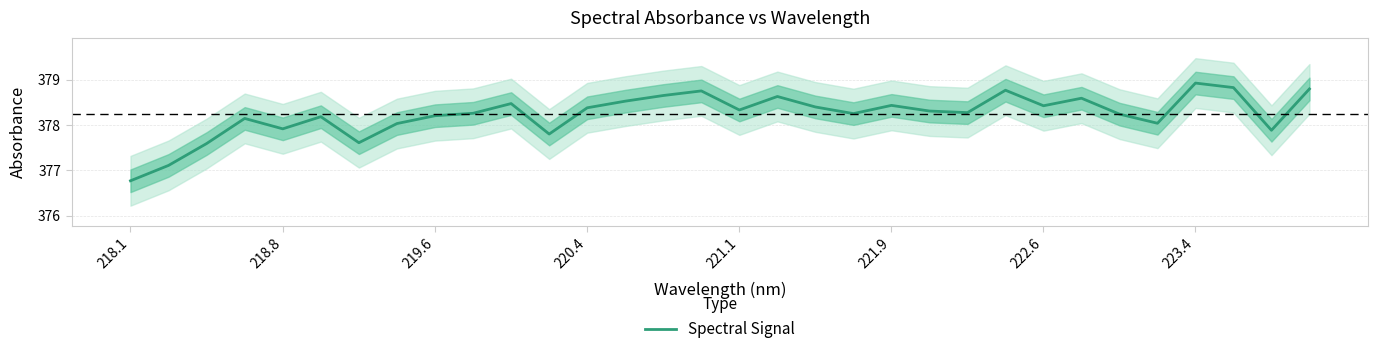

The Spectral Signal series shows 514.4 at 218.1. True or false?

False